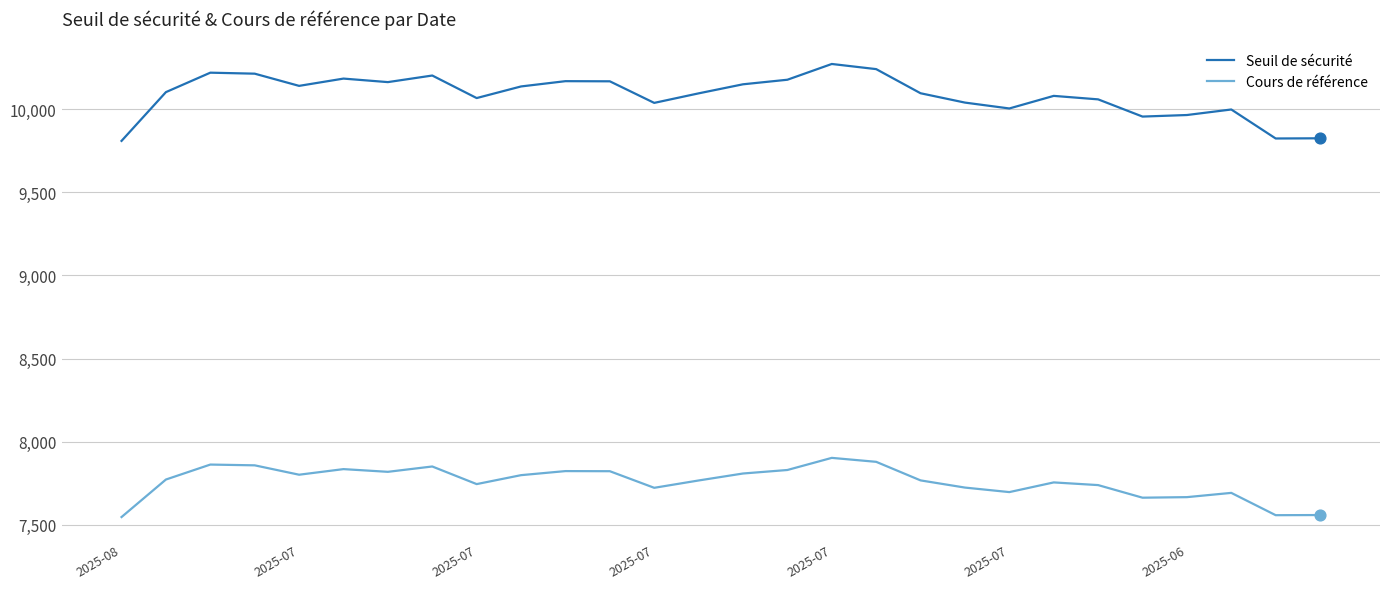

Which series has the largest total across all categories?

Seuil de sécurité